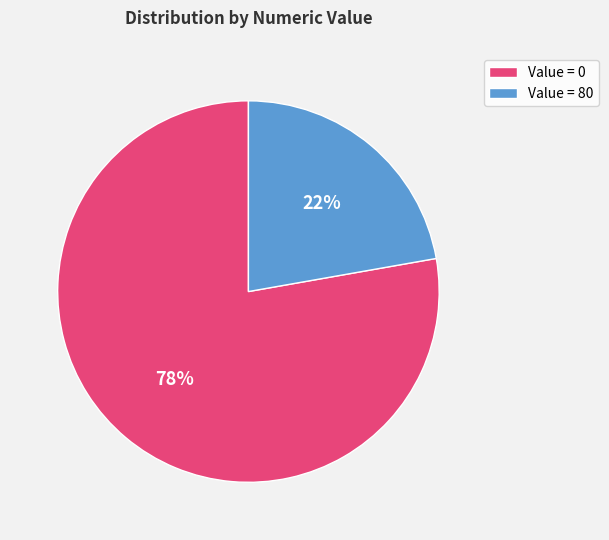

How many segments does this pie chart have?

2